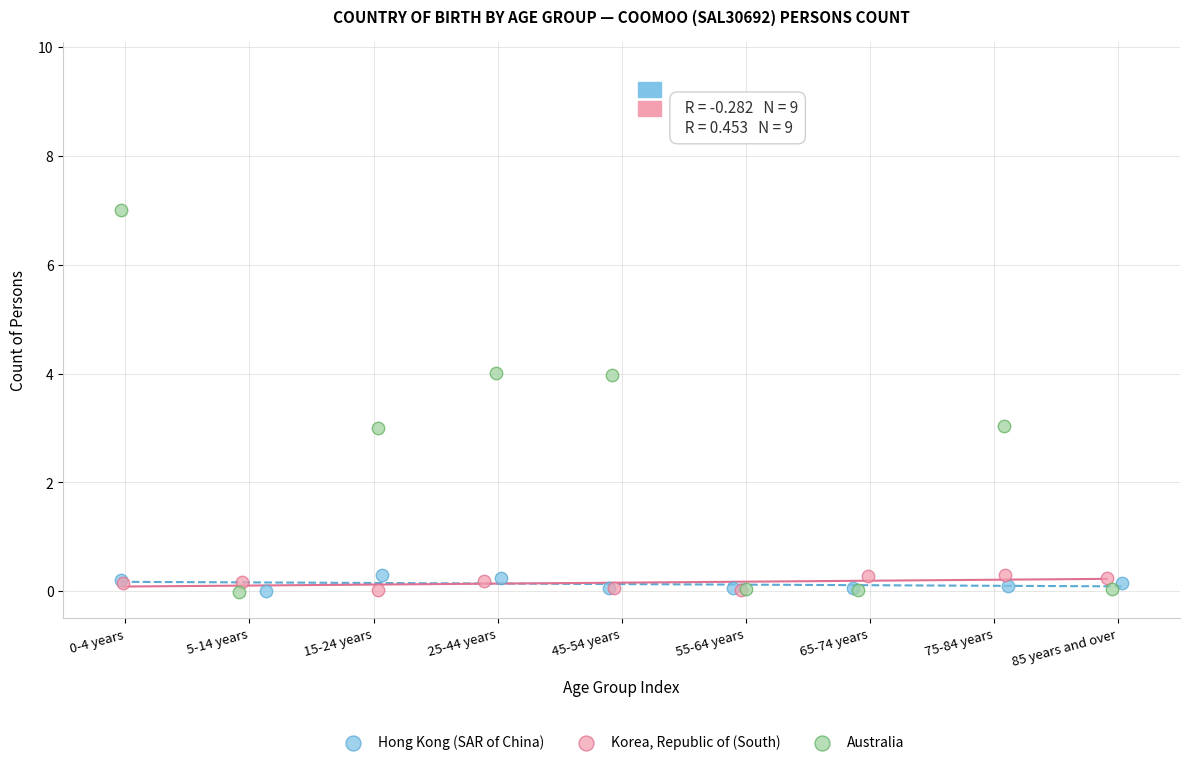

Which series has the largest Y range (max minus min)?

Australia